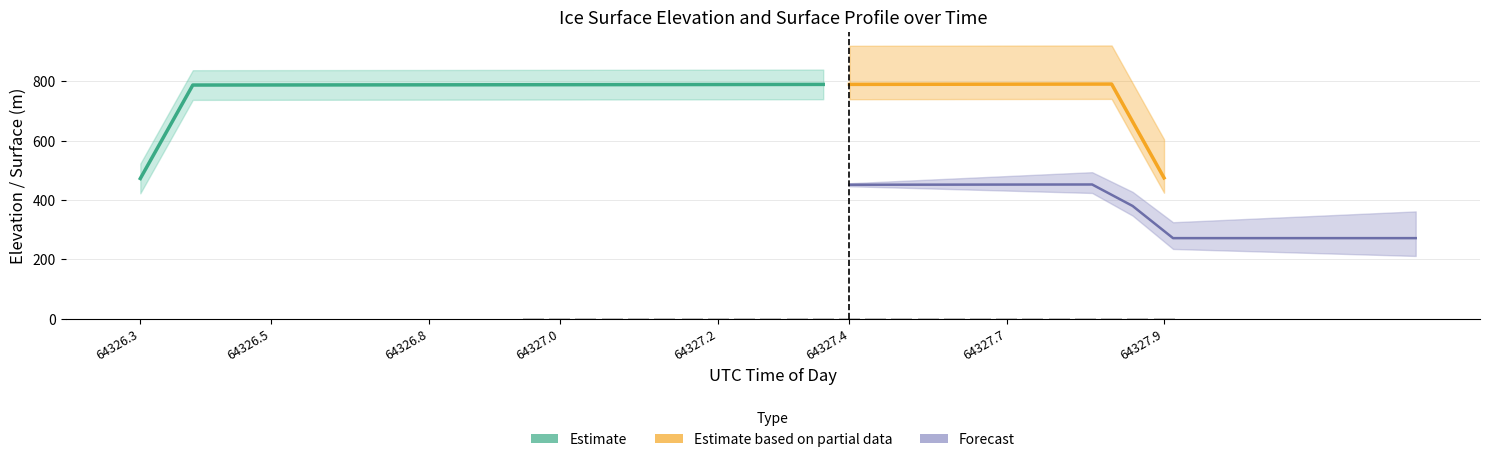

Reading right to left, list all the values displayed in this chart.

2.6	2.5	2.4	2.4	2.3	2.2	2.1	2.0	1.8	1.8	1.7	1.6	1.5	1.5	1.3	1.2	1.1	1.1	1.1	1.0	1.0	0.9	0.9	0.8	0.6	0.5	0.5	0.4	0.4	0.2	0.1	0.1	0.0	0.0	0.0	0.0	0.0	0.0	0.0	0.0